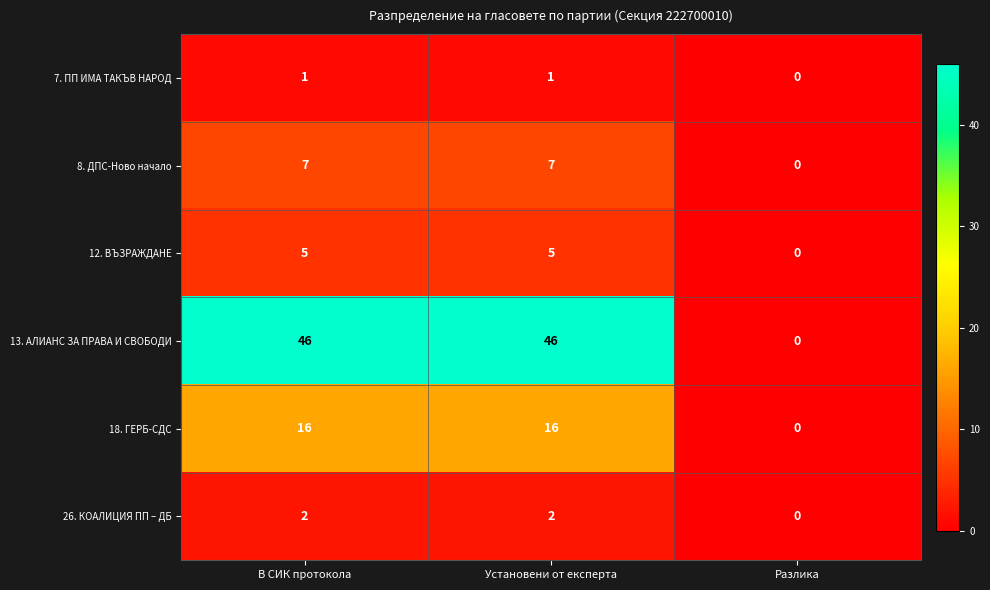

The 13. АЛИАНС ЗА ПРАВА И СВОБОДИ series shows 12 at Установени от експерта. True or false?

False